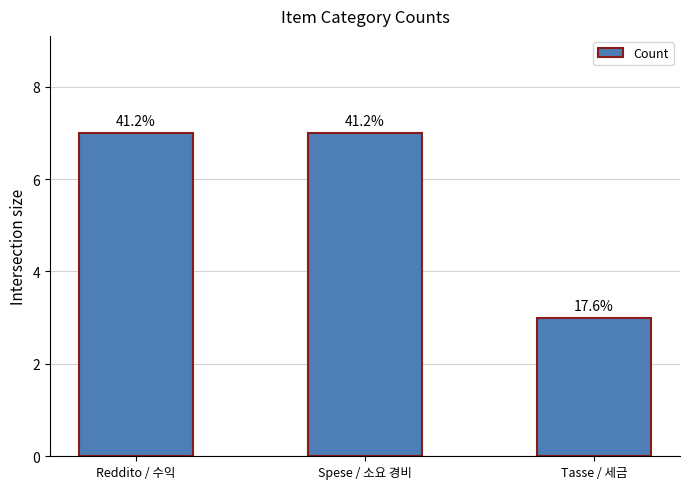

Does the chart contain any negative values?

No